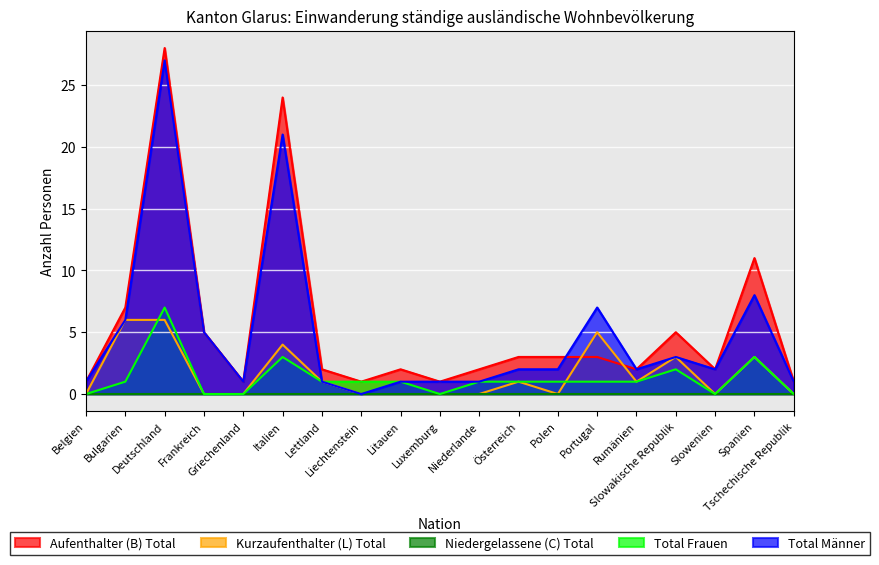

At which label is Total Frauen closest to 3?

Italien